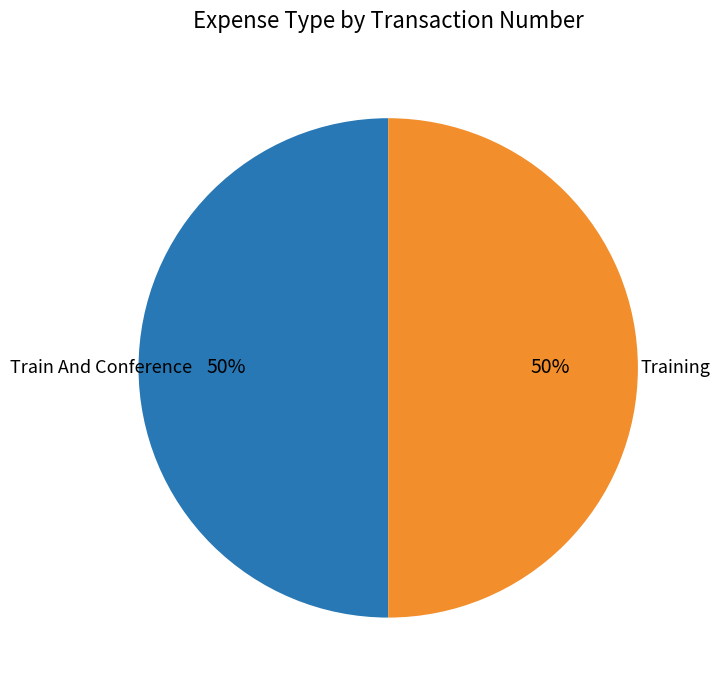

To the nearest percent, what is the average slice percentage?

50%